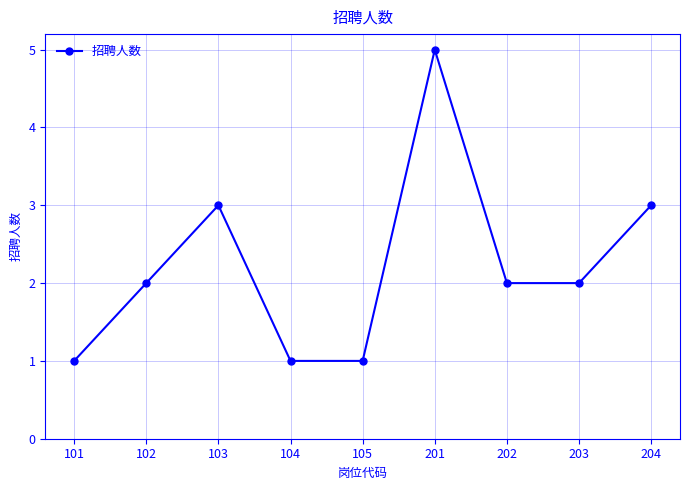

Reading left to right, extract all data points from this chart.

101=1	102=2	103=3	104=1	105=1	201=5	202=2	203=2	204=3